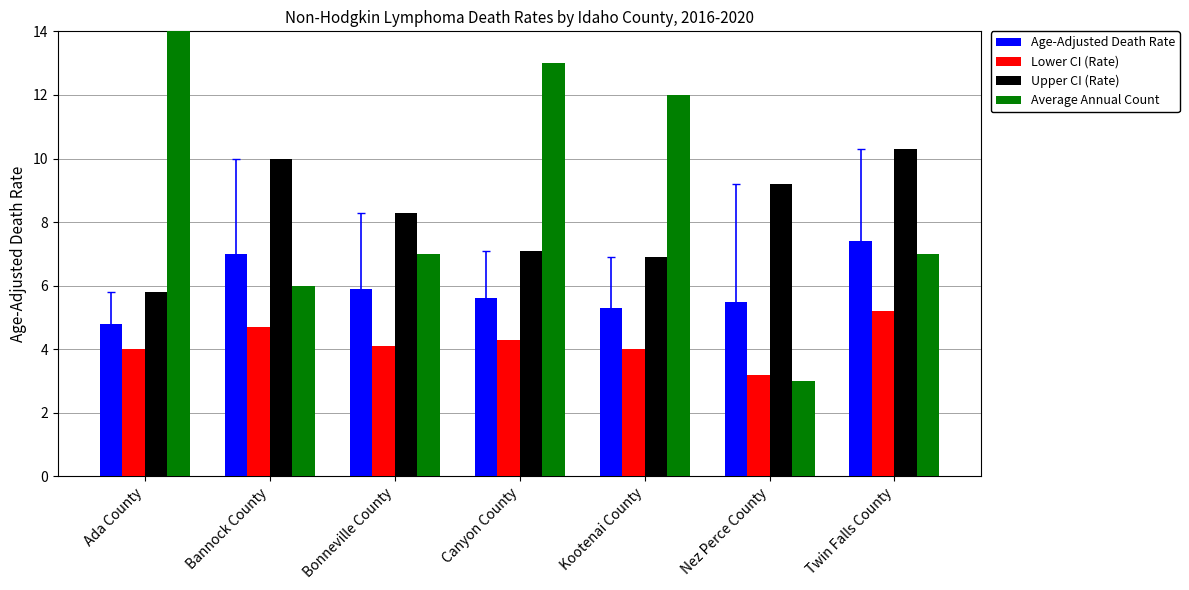

Which series has the largest range (max minus min)?

Average Annual Count